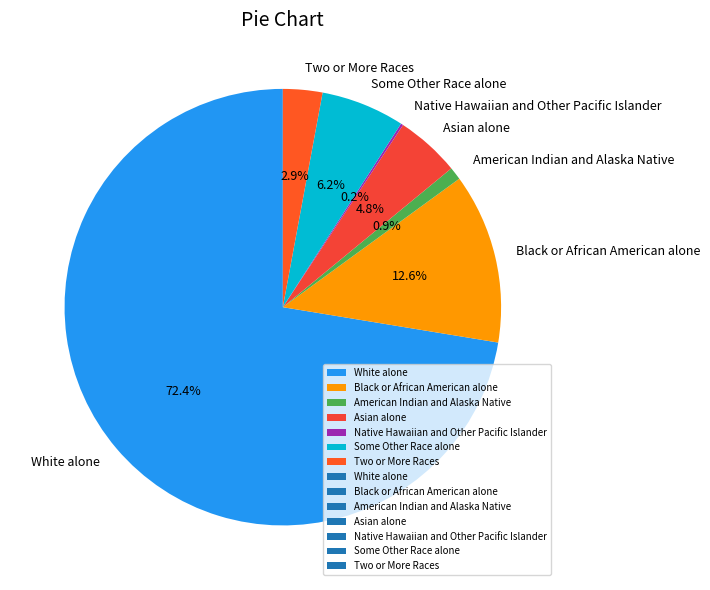

True or false: Black or African American alone accounts for 1% of the total.

False